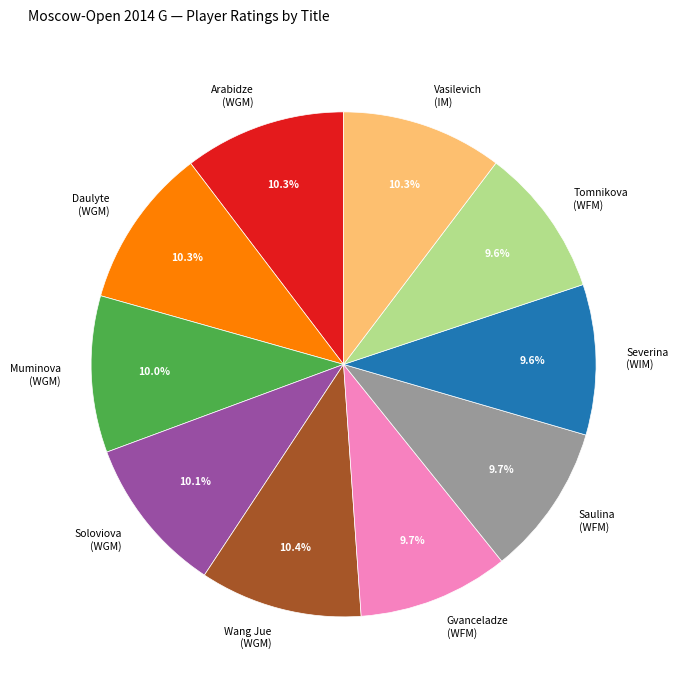

To the nearest percent, what is the difference between the largest and smallest slice percentages?

1%